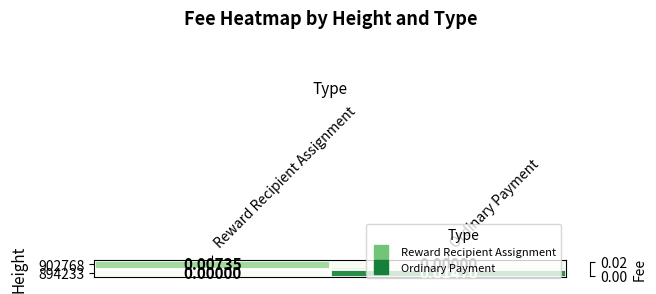

Which label corresponds to the largest value in the chart?

Ordinary Payment